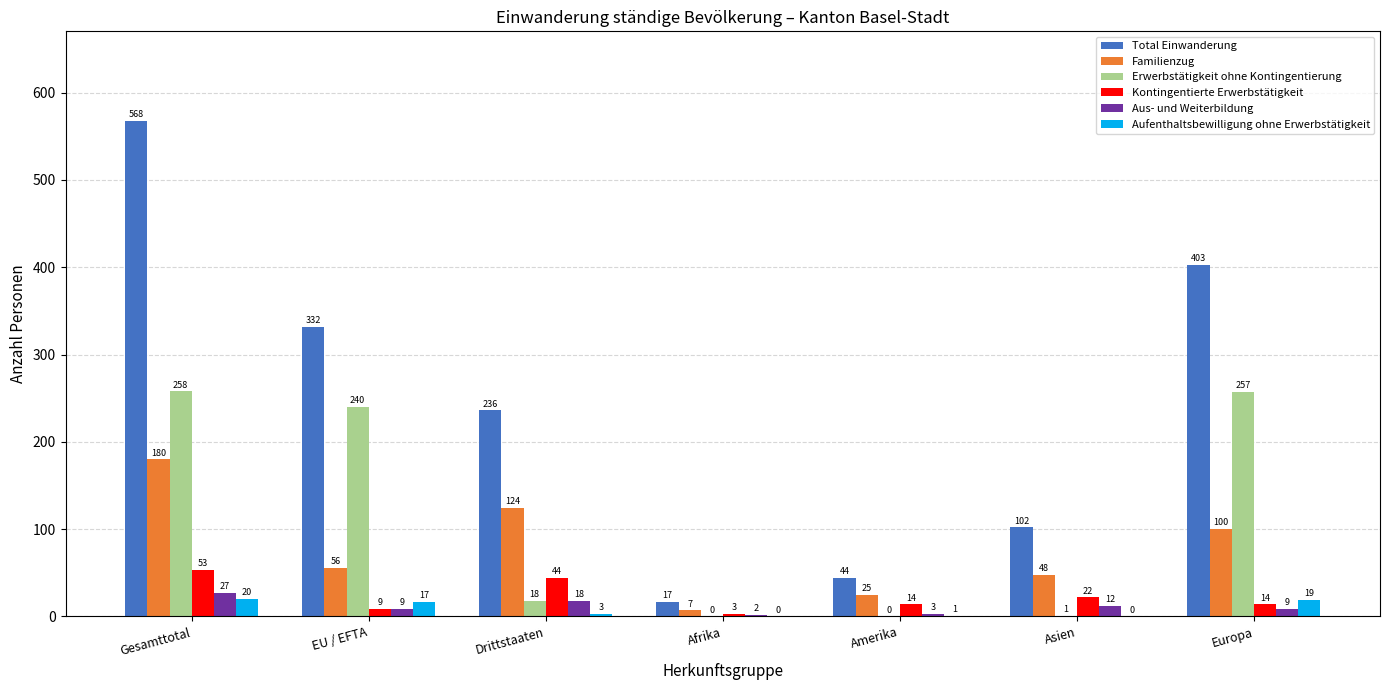

What is the sum of the Kontingentierte Erwerbstätigkeit values at Europa and Amerika?

28